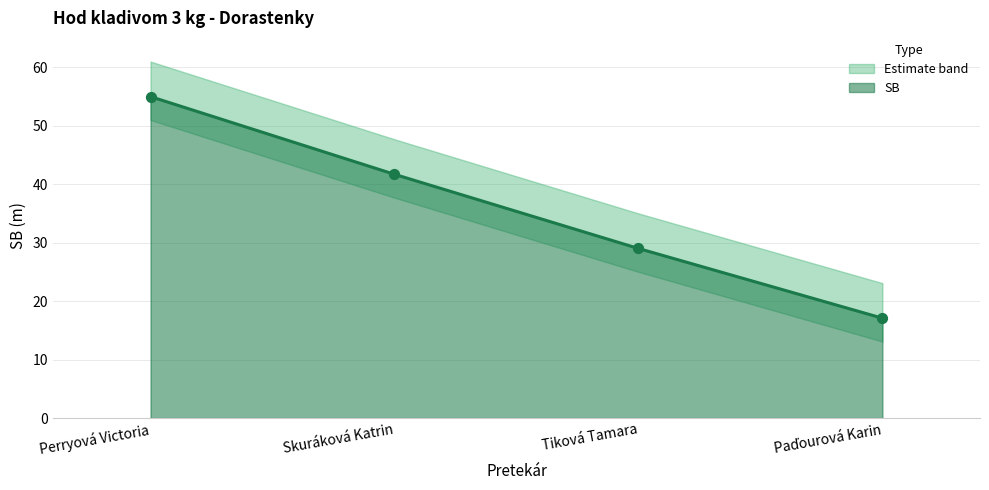

What is the change in value from Perryová Victoria to Tiková Tamara?

-26.0